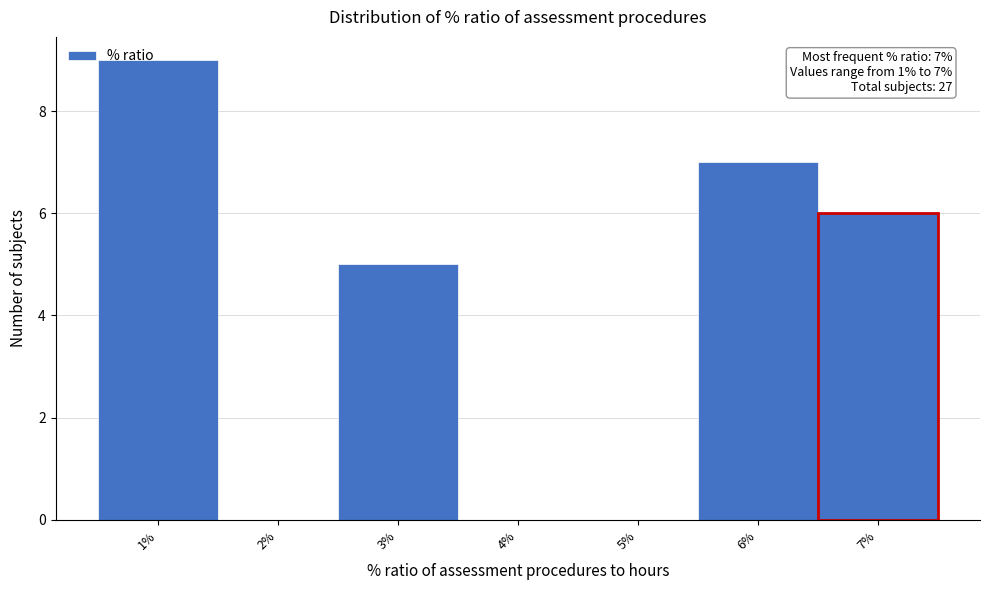

Over which range of the x-axis is the bar tallest?

0.5 to 1.5